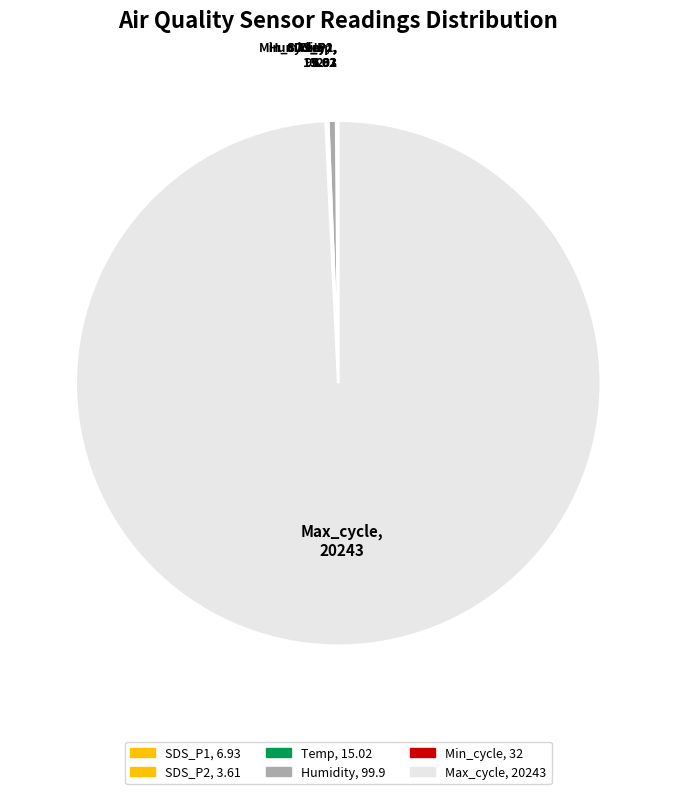

What is the largest slice in the pie chart?

Max_cycle, 20243